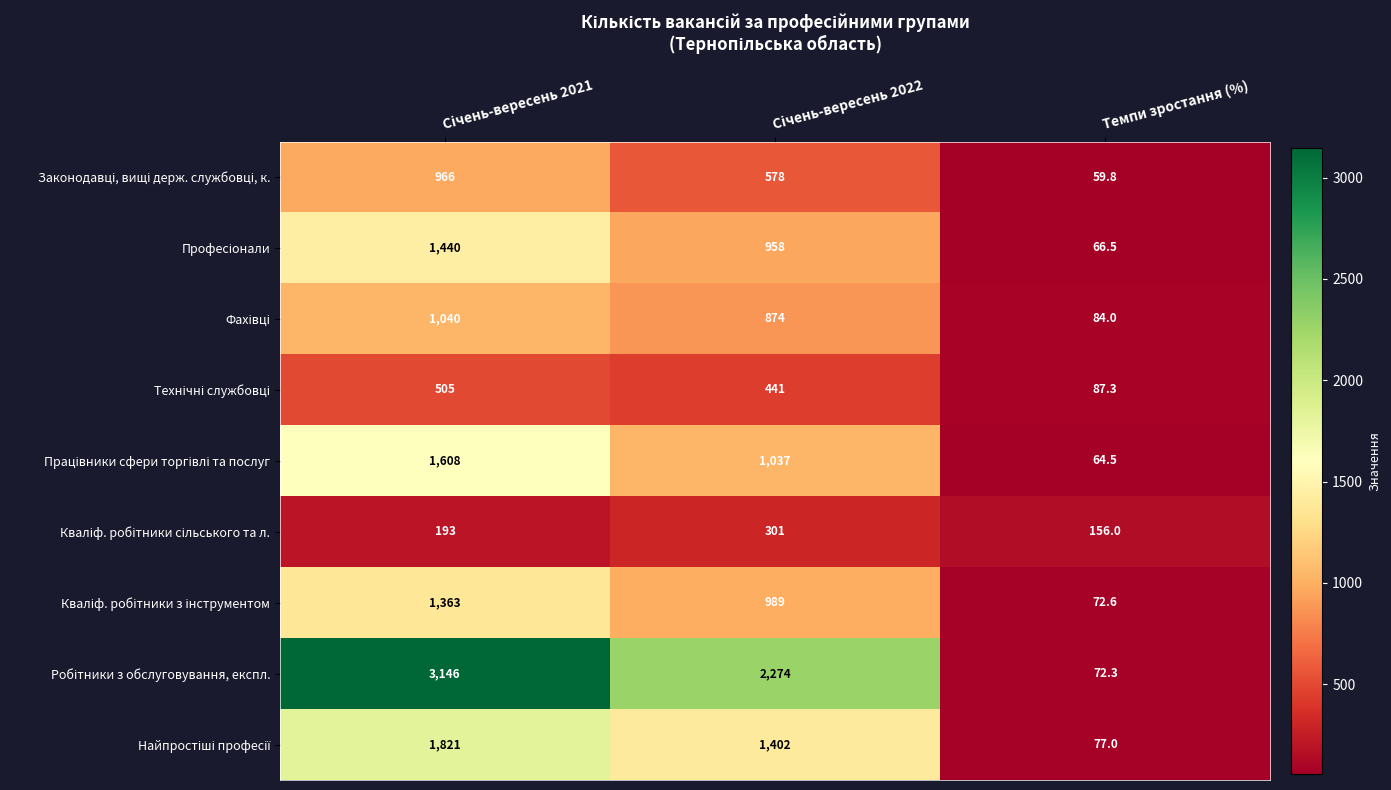

What is the difference between the highest and lowest values at Темпи зростання (%)?

96.2